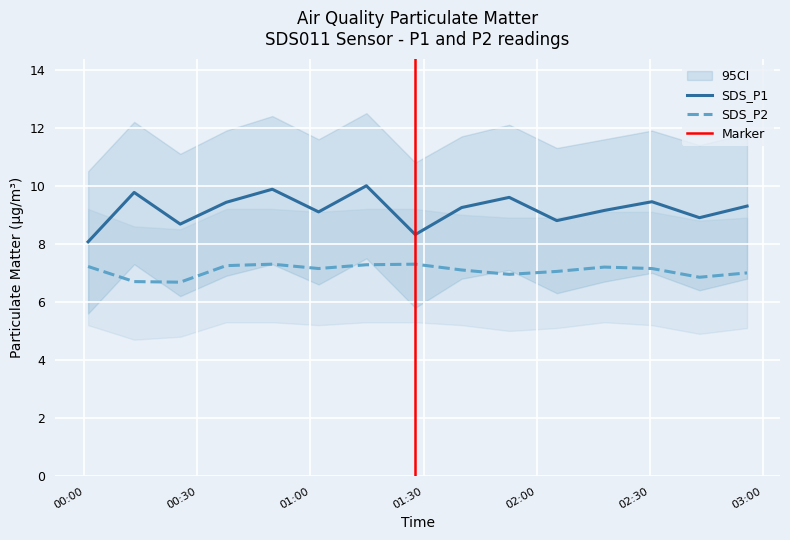

How many lines are shown in the chart?

2